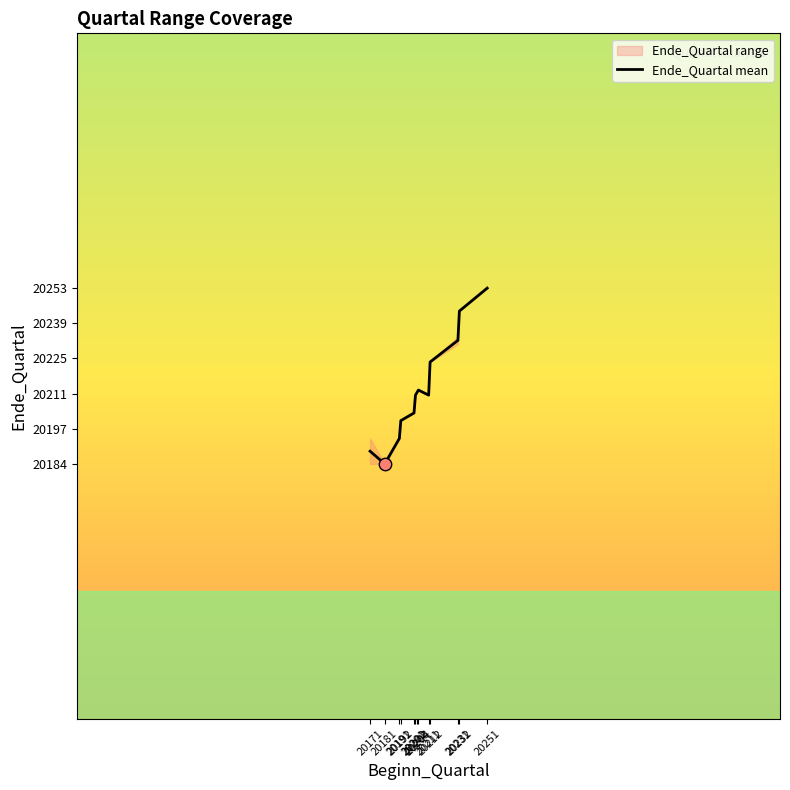

Between 20201 and 20232, which is larger?

20232